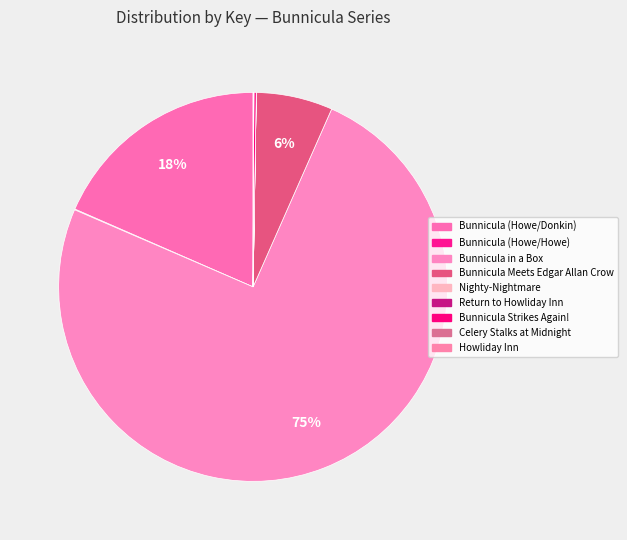

Which category accounts for the majority?

Bunnicula in a Box